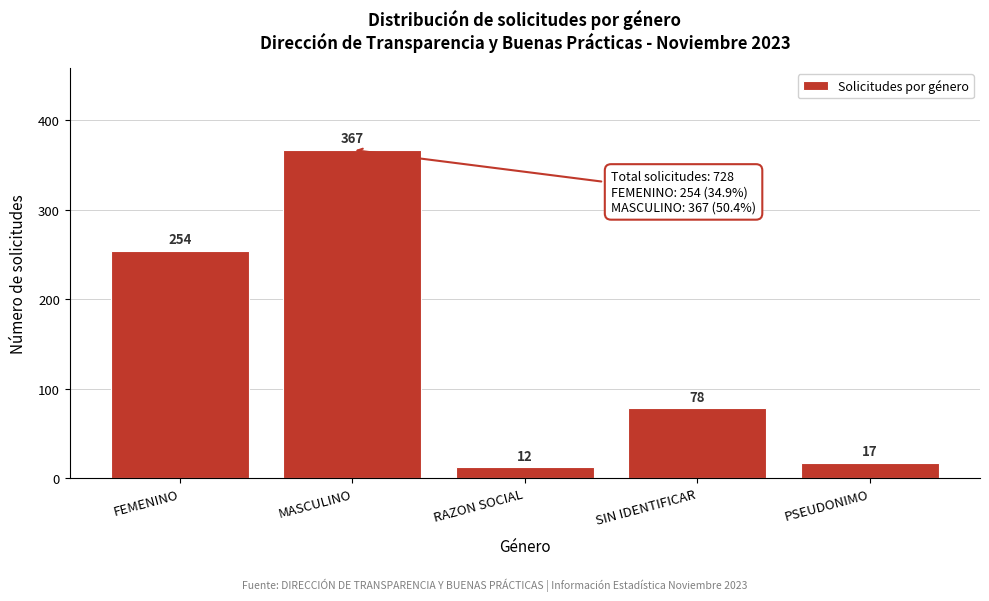

Reading left to right, list all the values displayed in this chart.

254	367	12	78	17